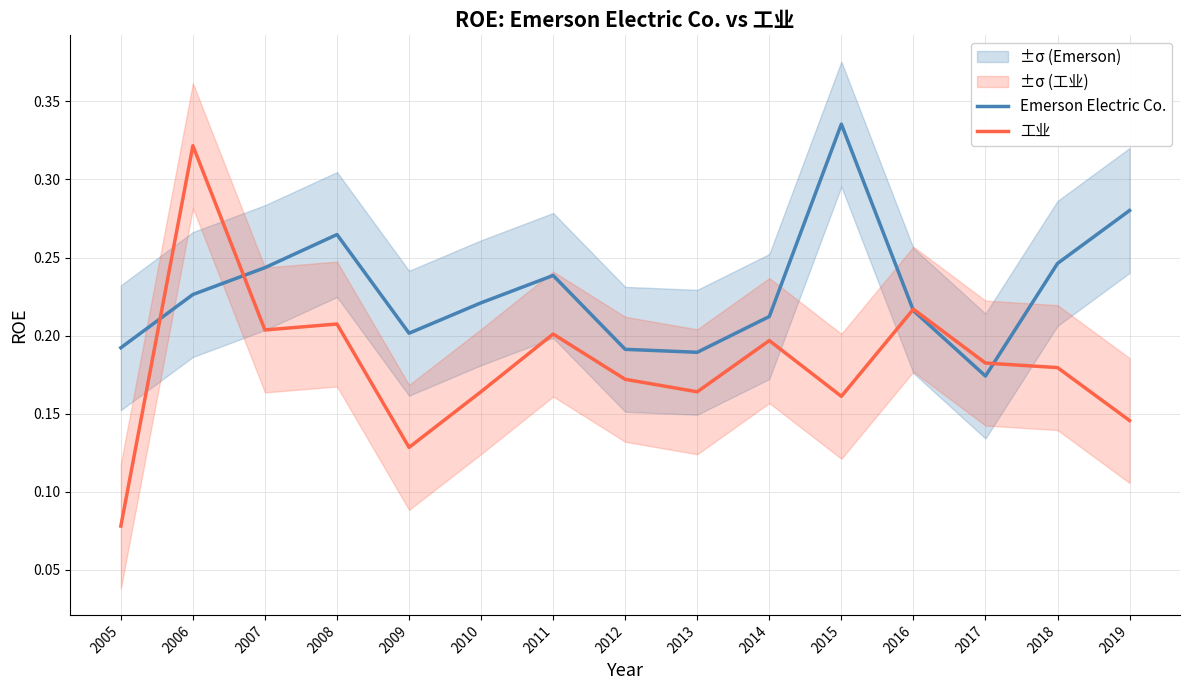

True or false: Emerson Electric Co. and 工业 intersect in this chart.

True